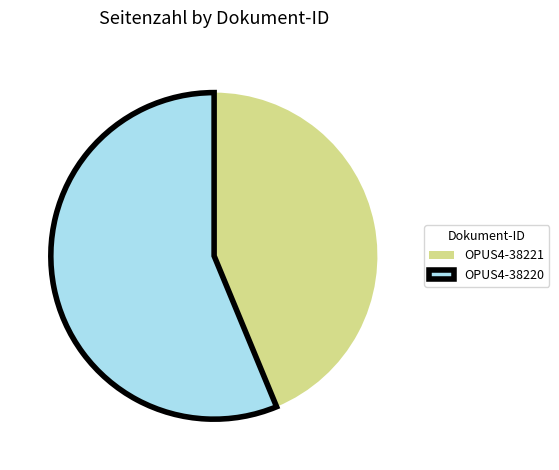

Between OPUS4-38221 and OPUS4-38220, which is larger?

OPUS4-38220